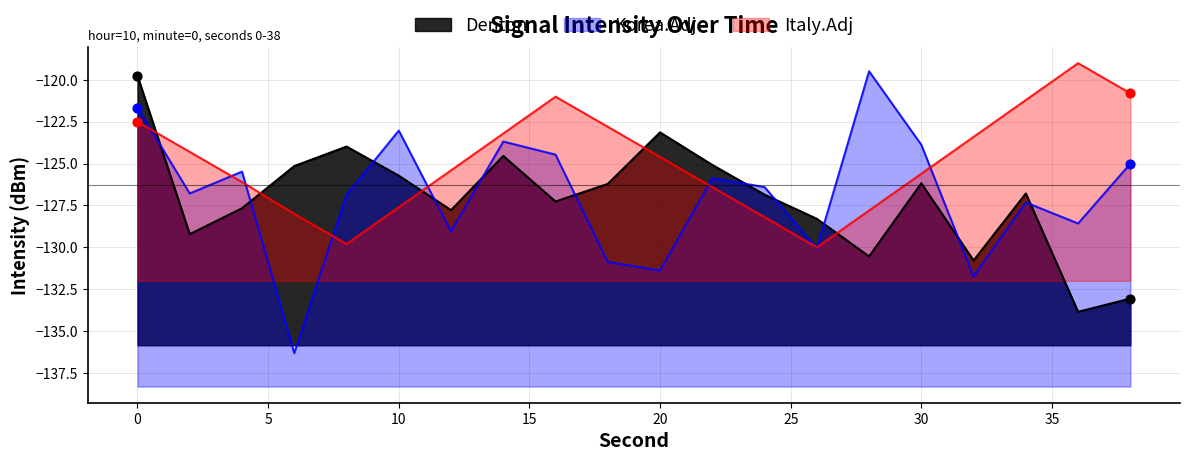

At how many categories does at least one series exceed -133?

20